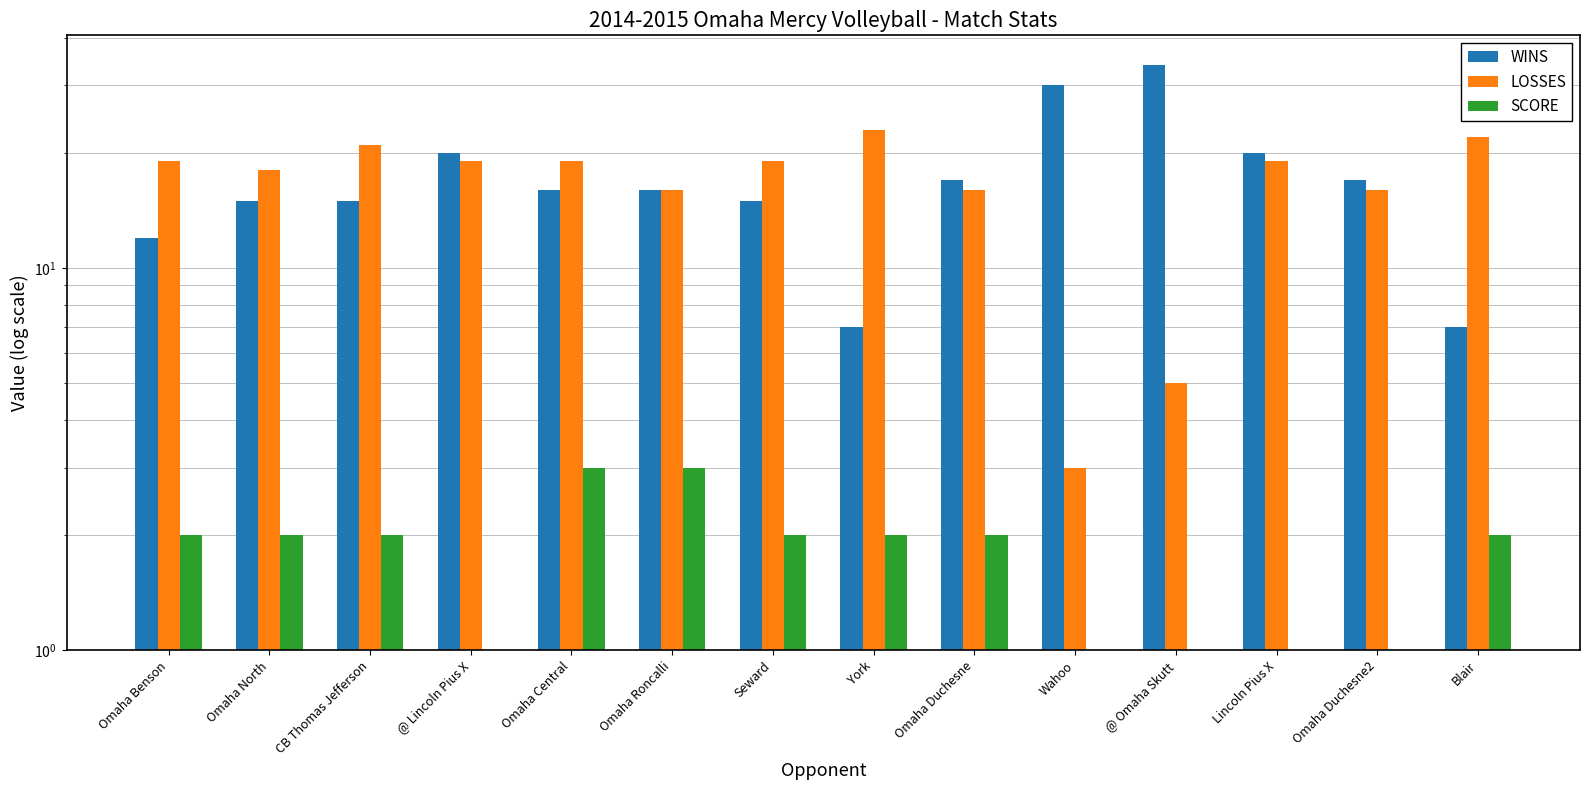

What are all the series names shown in the legend?

WINS, LOSSES, SCORE